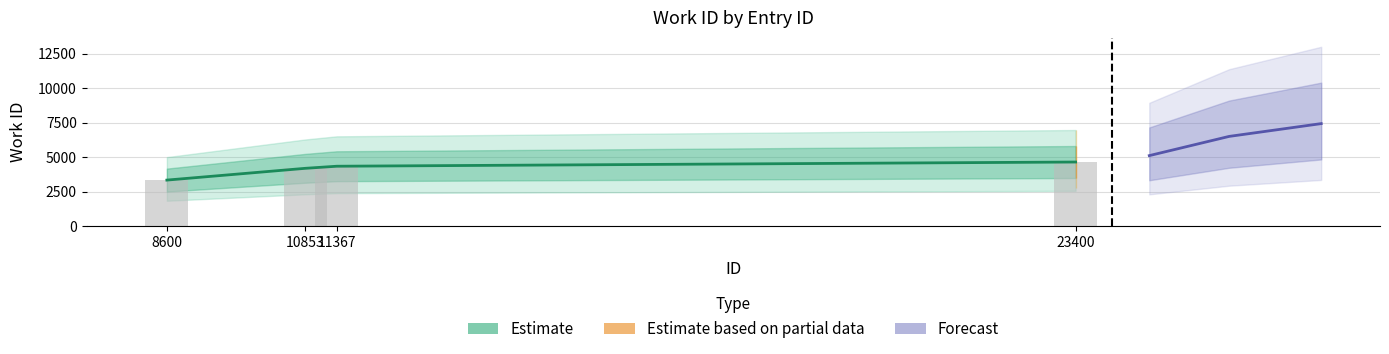

What is the difference between the second highest and second lowest values?

152